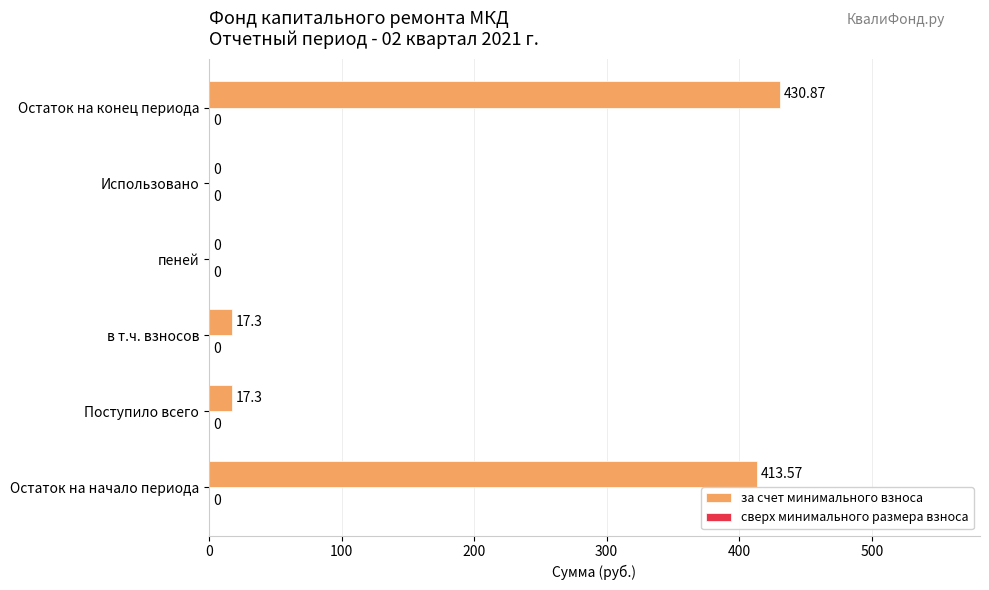

Between Остаток на конец периода and Поступило всего, which is larger?

Остаток на конец периода